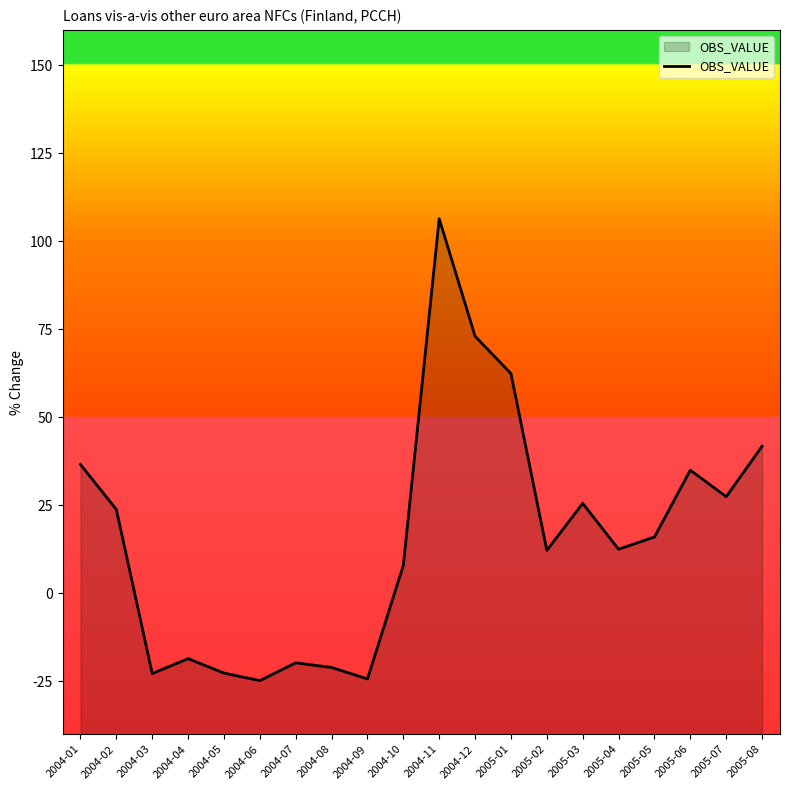

List the labels in order of value, smallest first.

2004-06, 2004-09, 2004-03, 2004-05, 2004-08, 2004-07, 2004-04, 2004-10, 2005-02, 2005-04, 2005-05, 2004-02, 2005-03, 2005-07, 2005-06, 2004-01, 2005-08, 2005-01, 2004-12, 2004-11